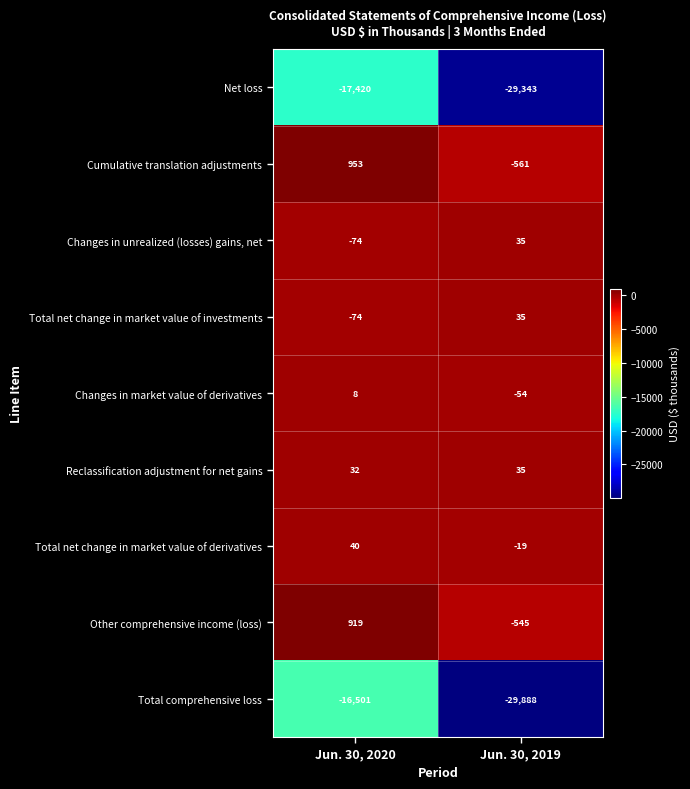

List the labels in order of Total net change in market value of investments value, smallest first.

Jun. 30, 2020, Jun. 30, 2019